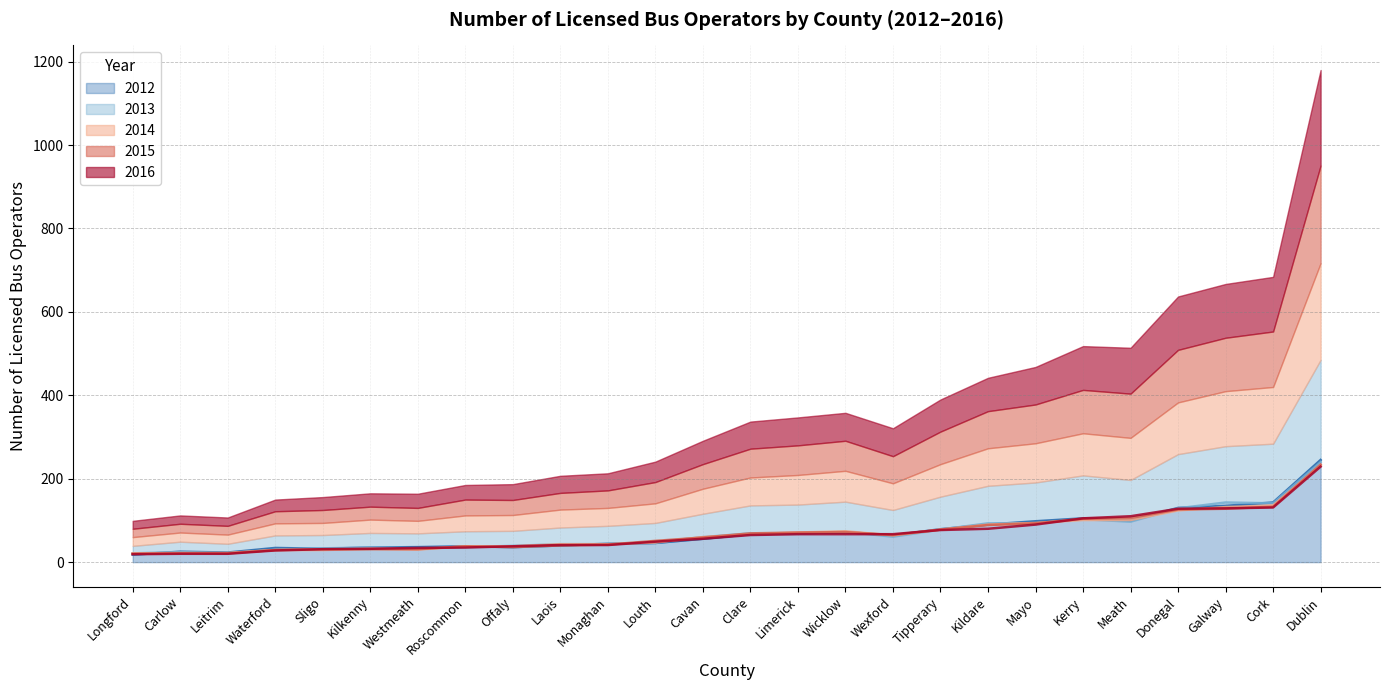

Reading left to right, transcribe all the data shown in this chart.

2012: Carlow=25	Cavan=56	Clare=67	Cork=143	Donegal=130	Dublin=245	Galway=135	Kerry=105	Kildare=90	Kilkenny=35	Laois=40	Leitrim=23	Limerick=69	Longford=18	Louth=46	Mayo=98	Meath=100	Monaghan=44	Offaly=36	Roscommon=38	Sligo=32	Tipperary=79	Waterford=34	Westmeath=36	Wexford=64	Wicklow=72
2013: Carlow=24	Cavan=60	Clare=69	Cork=141	Donegal=129	Dublin=240	Galway=143	Kerry=103	Kildare=93	Kilkenny=35	Laois=43	Leitrim=21	Limerick=69	Longford=21	Louth=48	Mayo=93	Meath=97	Monaghan=43	Offaly=39	Roscommon=36	Sligo=33	Tipperary=78	Waterford=30	Westmeath=33	Wexford=61	Wicklow=73
2014: Carlow=22	Cavan=60	Clare=67	Cork=136	Donegal=124	Dublin=232	Galway=132	Kerry=101	Kildare=90	Kilkenny=32	Laois=43	Leitrim=22	Limerick=71	Longford=21	Louth=47	Mayo=94	Meath=101	Monaghan=43	Offaly=38	Roscommon=38	Sligo=29	Tipperary=78	Waterford=29	Westmeath=30	Wexford=64	Wicklow=74
2015: Carlow=21	Cavan=59	Clare=69	Cork=133	Donegal=126	Dublin=234	Galway=128	Kerry=104	Kildare=89	Kilkenny=31	Laois=40	Leitrim=21	Limerick=71	Longford=20	Louth=51	Mayo=93	Meath=106	Monaghan=42	Offaly=36	Roscommon=38	Sligo=31	Tipperary=78	Waterford=29	Westmeath=31	Wexford=65	Wicklow=72
2016: Carlow=20	Cavan=56	Clare=65	Cork=131	Donegal=128	Dublin=229	Galway=129	Kerry=105	Kildare=80	Kilkenny=32	Laois=41	Leitrim=20	Limerick=67	Longford=19	Louth=49	Mayo=90	Meath=110	Monaghan=41	Offaly=38	Roscommon=35	Sligo=31	Tipperary=77	Waterford=28	Westmeath=34	Wexford=67	Wicklow=67